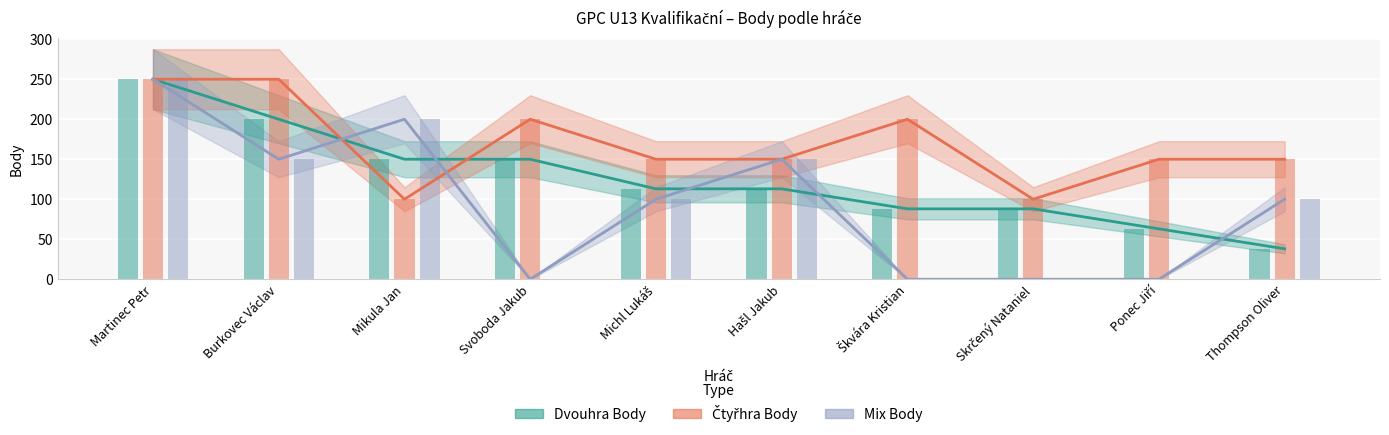

Which series has the largest total across all categories?

Čtyřhra Body